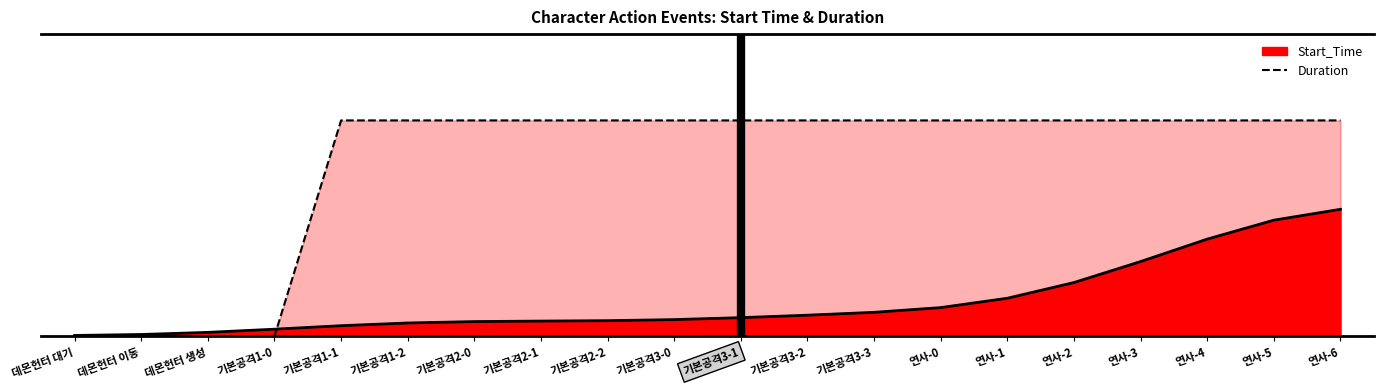

Count the number of categories in the chart.

20